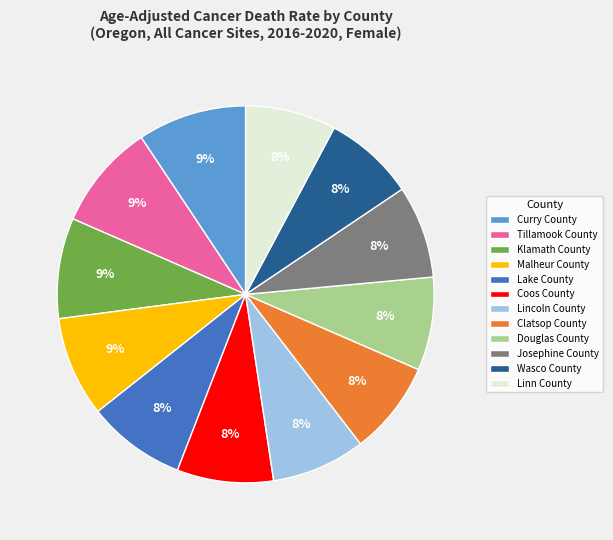

Does Klamath County account for over 50% of the chart?

No